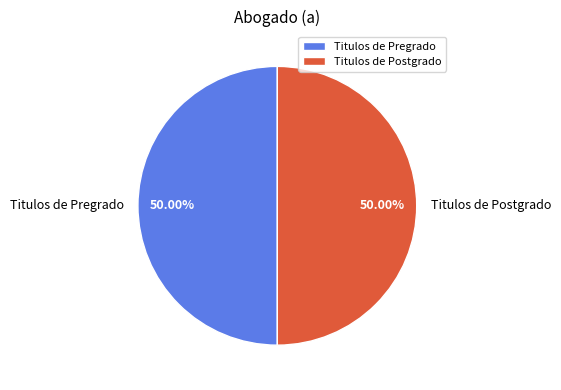

Approximately how many times larger is the value at Titulos de Postgrado compared to Titulos de Pregrado?

1.0